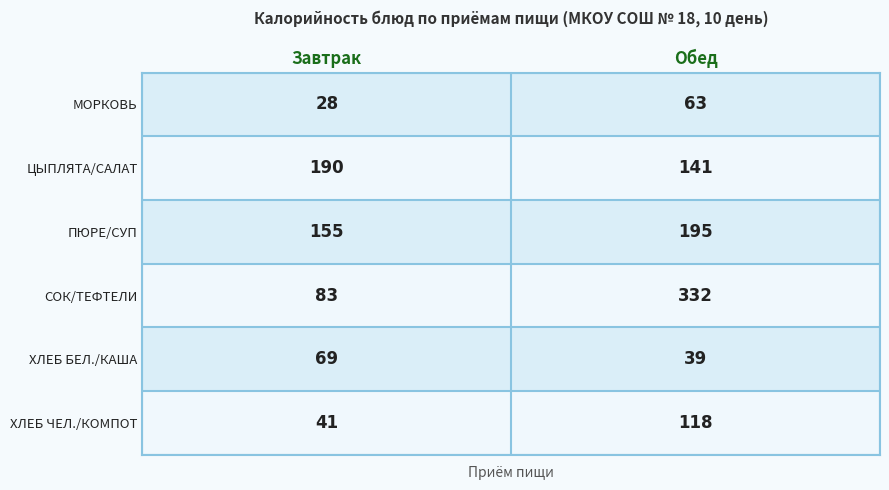

Which category has the lowest value in the ХЛЕБ ЧЕЛ./КОМПОТ series?

Завтрак